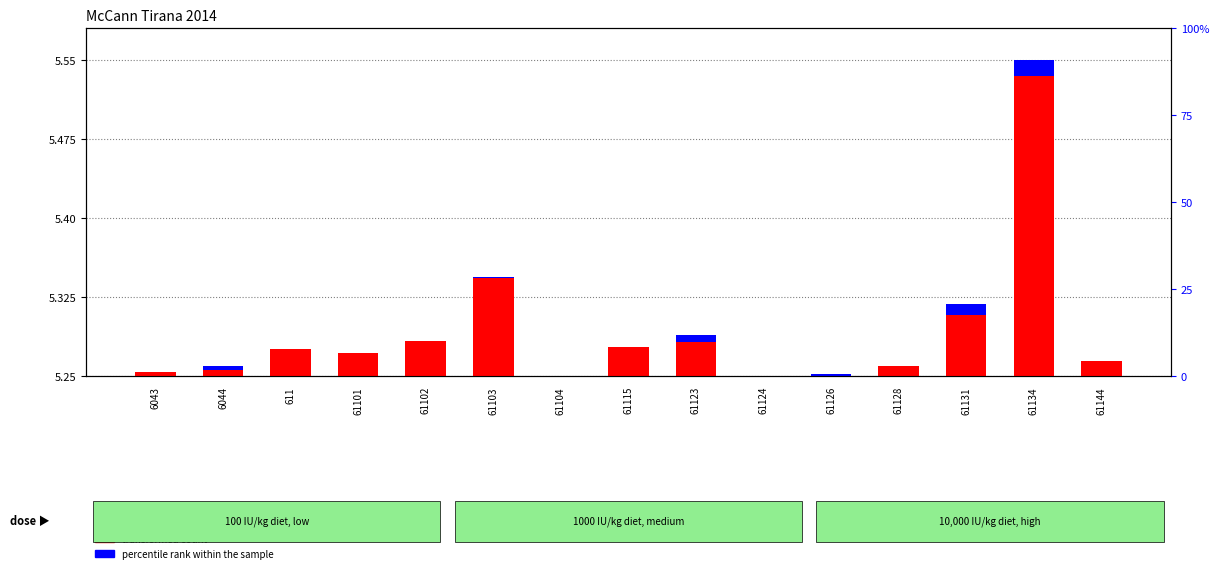

What position from the right is 61115?

8